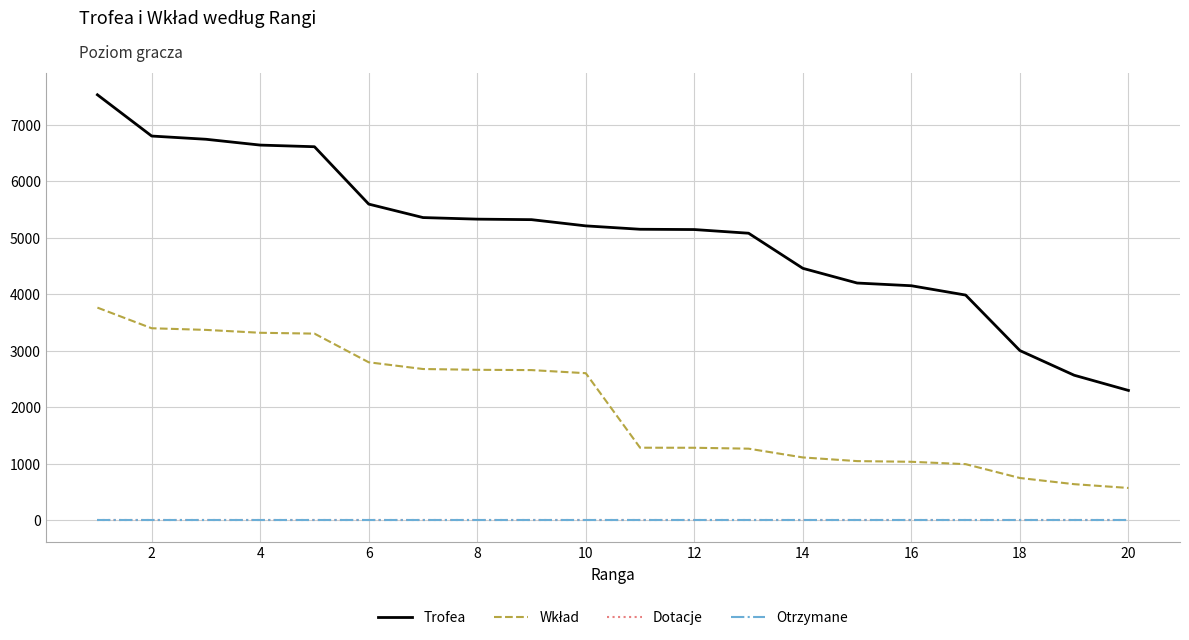

True or false: Trofea and Otrzymane intersect in this chart.

False